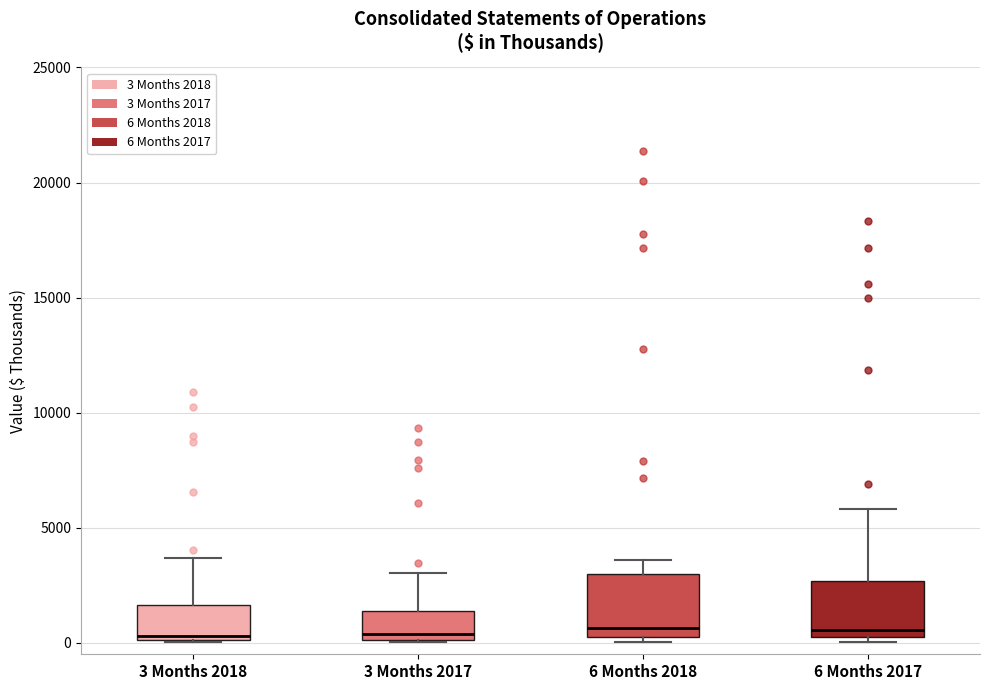

Reading left to right, read every box against the y-axis: the position of its median line, the range the box covers, and the ends of its whiskers. The values are not printed on the chart, so give them approximately, as read against the axis.

3 Months 2018: median 500, box 0 to 1500, whiskers 0 to 3500
3 Months 2017: median 500, box 0 to 1500, whiskers 0 to 3000
6 Months 2018: median 500, box 0 to 3000, whiskers 0 (just below the box's lower edge) to 3500
6 Months 2017: median 500 (just above the box's lower edge), box 500 to 2500, whiskers 0 to 6000